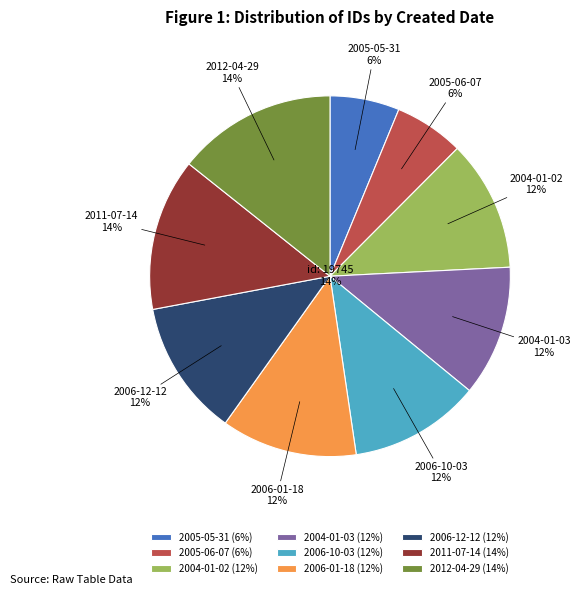

To the nearest percent, what is the difference between the largest and smallest slice percentages?

8%